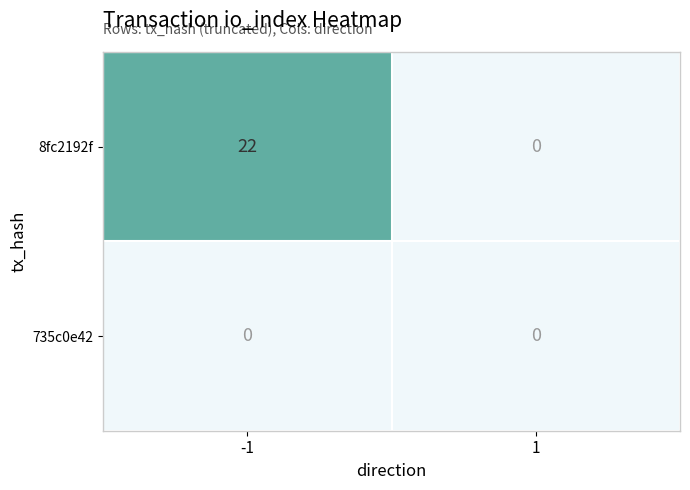

List the labels in order of 8fc2192f value, smallest first.

1, -1